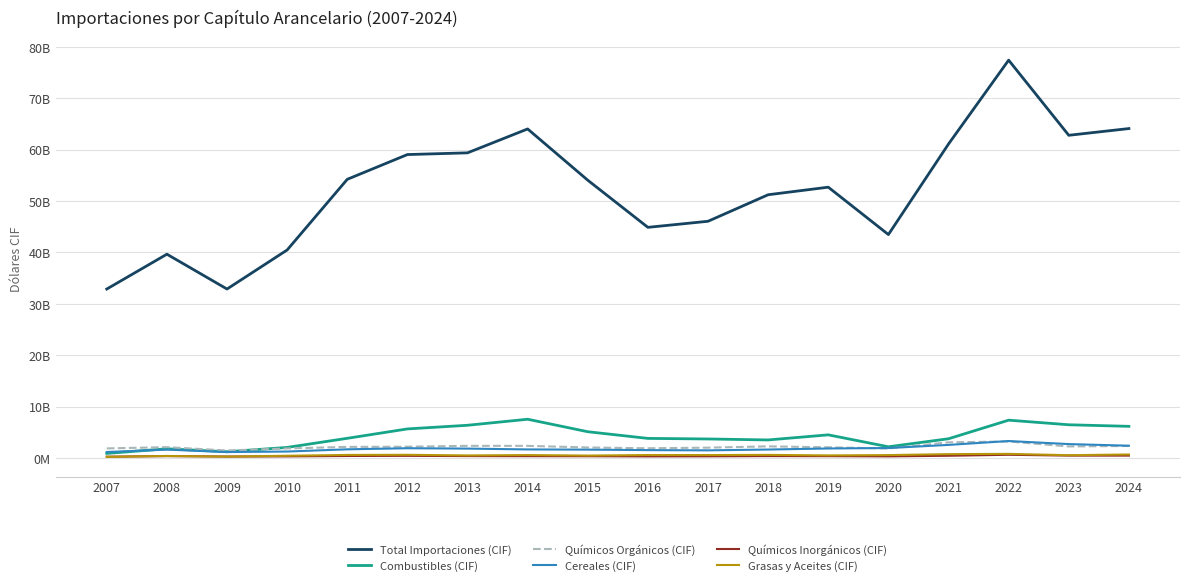

Reading right to left, transcribe all the data shown in this chart.

Total Importaciones (CIF): 2024=64104684452.1	2023=62796636362.8	2022=77413350612.8	2021=61101362246.6	2020=43488662007.7	2019=52702624272.1	2018=51230567184.2	2017=46071057877.8	2016=44889366874.9	2015=54057599472.0	2014=64028883709.2	2013=59381211075.6	2012=59047684161.6	2011=54232569162.2	2010=40485555689.8	2009=32891132827.5	2008=39665825879.3	2007=32888739318.5
Combustibles (CIF): 2024=6181162130.5	2023=6486254111.2	2022=7380255070.6	2021=3766757558.7	2020=2202241397.3	2019=4525971285.9	2018=3535360880.2	2017=3723037388.3	2016=3834973459.9	2015=5133497806.3	2014=7561288324.1	2013=6388882736.9	2012=5679038829.4	2011=3854232804.5	2010=2081112299.5	2009=1239236500.0	2008=1815188047.7	2007=913811352.7
Químicos Orgánicos (CIF): 2024=2359221788.5	2023=2270335174.2	2022=3236708096.7	2021=3069159849.9	2020=1865492311.9	2019=2105321235.5	2018=2284565973.6	2017=2037209718.1	2016=1914129700.0	2015=2072436708.2	2014=2380401780.7	2013=2386946644.4	2012=2216746034.0	2011=2184800569.5	2010=1880164531.6	2009=1480947056.5	2008=2132696225.5	2007=1885766902.5
Cereales (CIF): 2024=2413649854.7	2023=2729142876.4	2022=3323972159.3	2021=2569703198.5	2020=1961875558.5	2019=1875879440.2	2018=1667481920.9	2017=1510751152.3	2016=1555160895.6	2015=1649779344.3	2014=1689698576.5	2013=1852230134.8	2012=1922656905.7	2011=1710295144.7	2010=1279855509.4	2009=1180134909.5	2008=1651684510.7	2007=1192015655.4
Químicos Inorgánicos (CIF): 2024=486466486.9	2023=486888149.3	2022=649715592.6	2021=457438091.7	2020=342385964.3	2019=380245110.2	2018=395872233.3	2017=350400810.3	2016=337816564.8	2015=367082356.5	2014=379347814.6	2013=395264223.0	2012=442950270.7	2011=416381062.0	2010=336205240.4	2009=304408238.3	2008=388201462.6	2007=275716763.2
Grasas y Aceites (CIF): 2024=708185718.0	2023=565930892.4	2022=827503879.7	2021=772276281.2	2020=591320610.4	2019=527529602.4	2018=628509495.9	2017=598141799.7	2016=600428036.7	2015=494966833.4	2014=593034186.7	2013=522394537.7	2012=644256545.3	2011=619624944.7	2010=457357089.1	2009=295213910.3	2008=418421567.1	2007=244781735.4